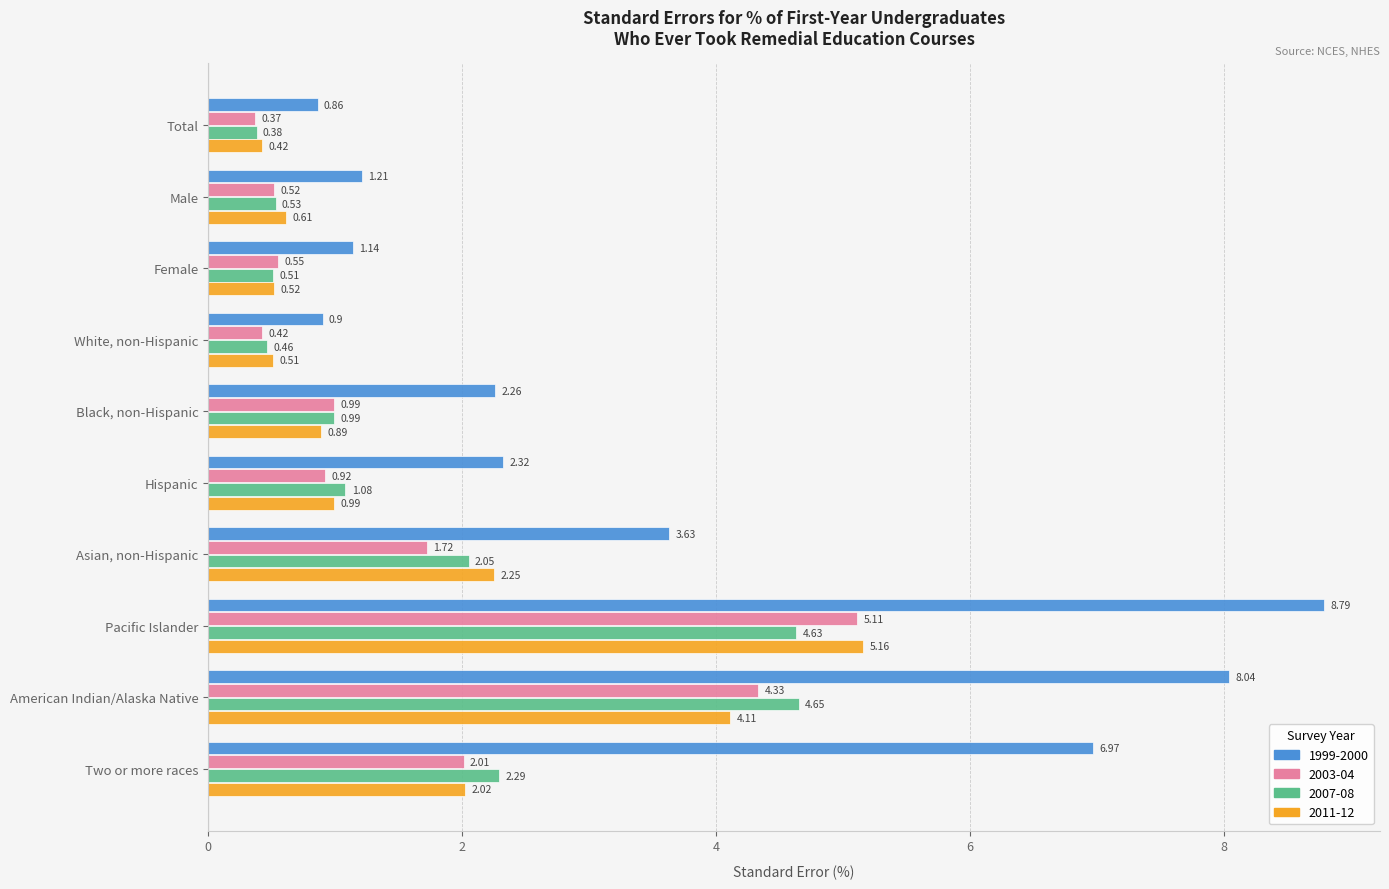

What is the sum of all 2007-08 values?

17.6